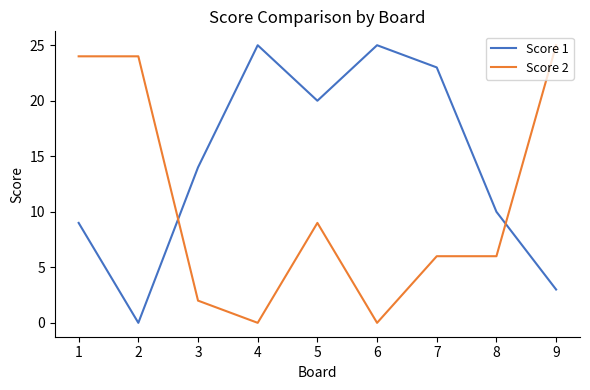

What is the average value of the Score 2 series?

11